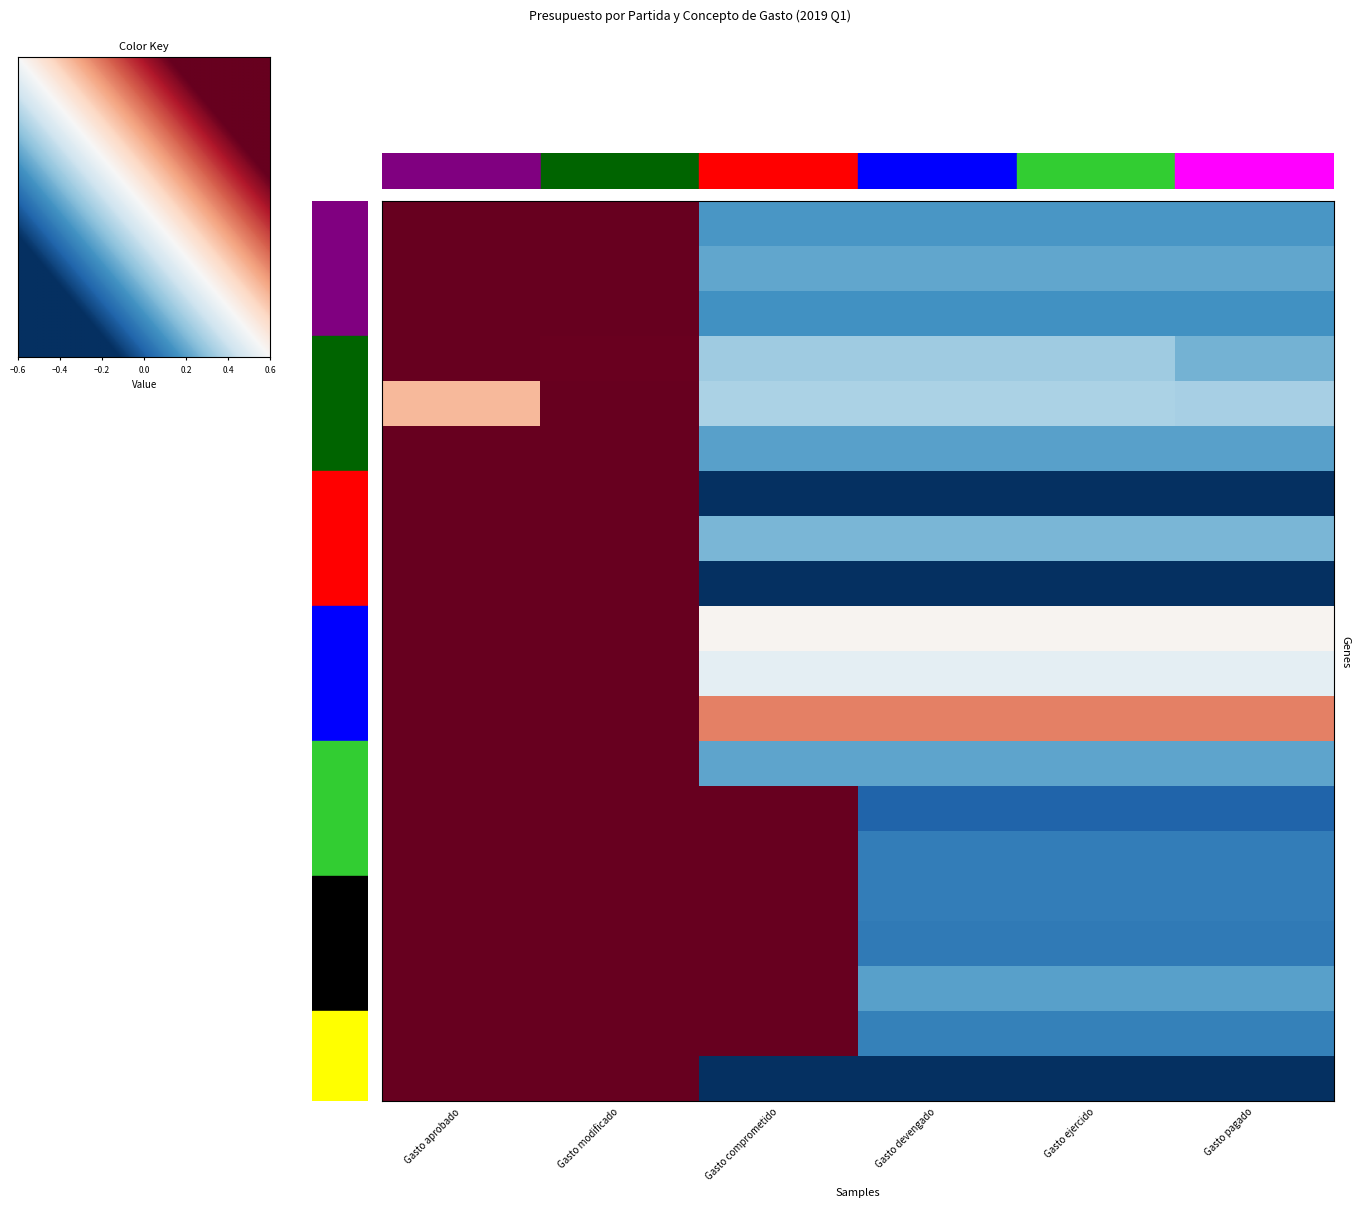

Is the value of 1511 at Gasto aprobado greater than the value of 1321 at Gasto aprobado?

No